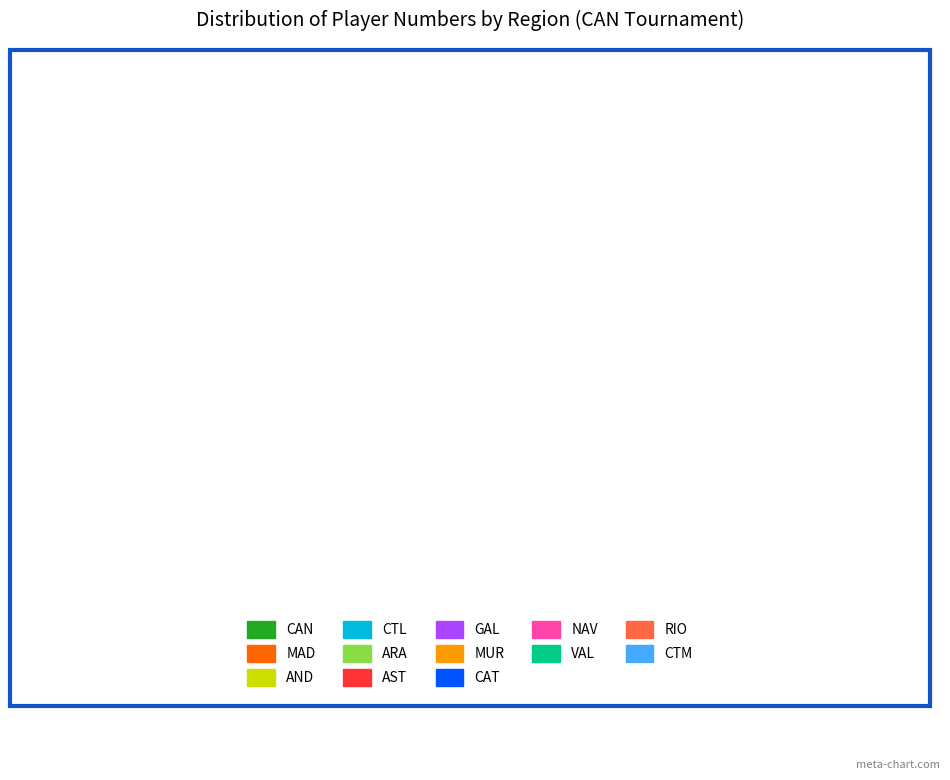

Is there a majority slice in this chart?

No